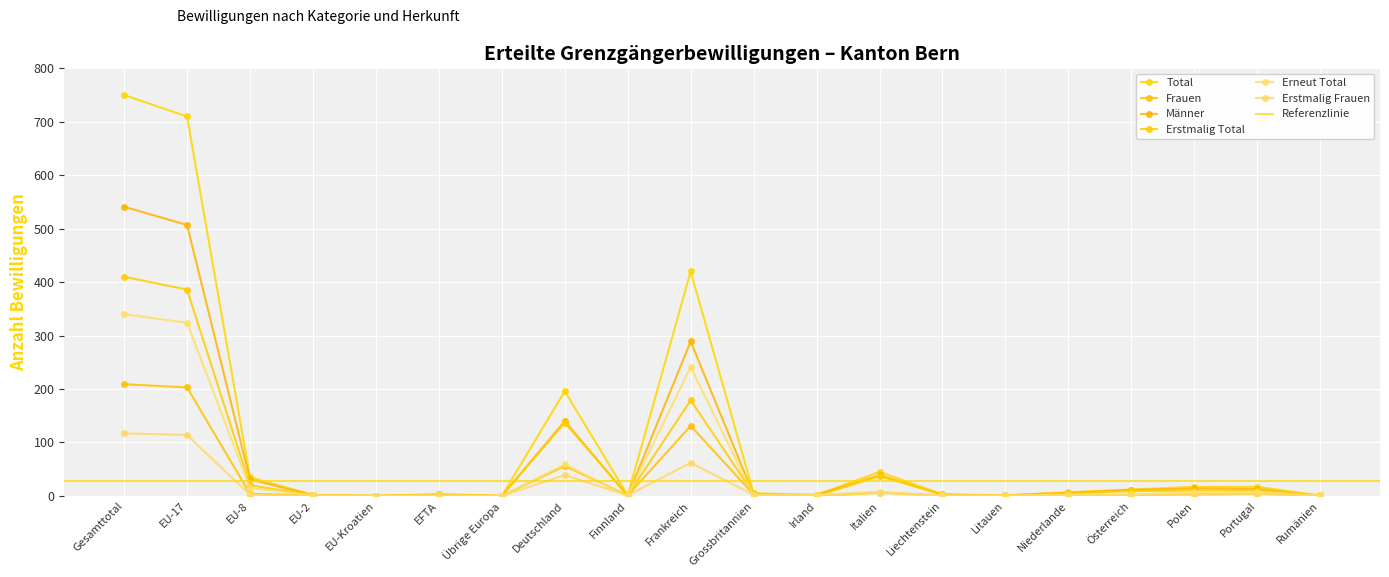

Which category has the lowest value in the Erstmalig Total series?

EU-Kroatien